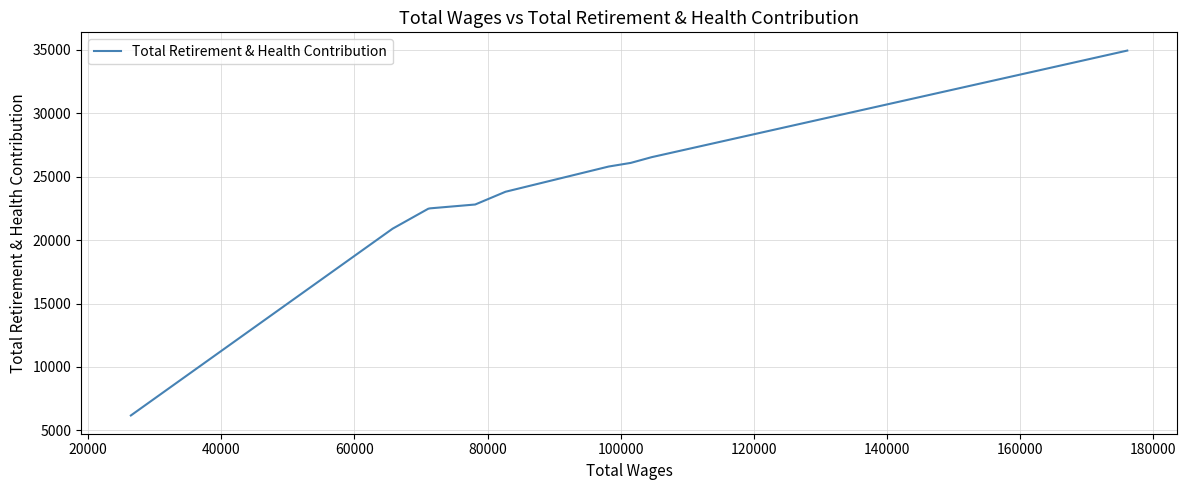

What is the minimum value shown in the chart?

6171.5